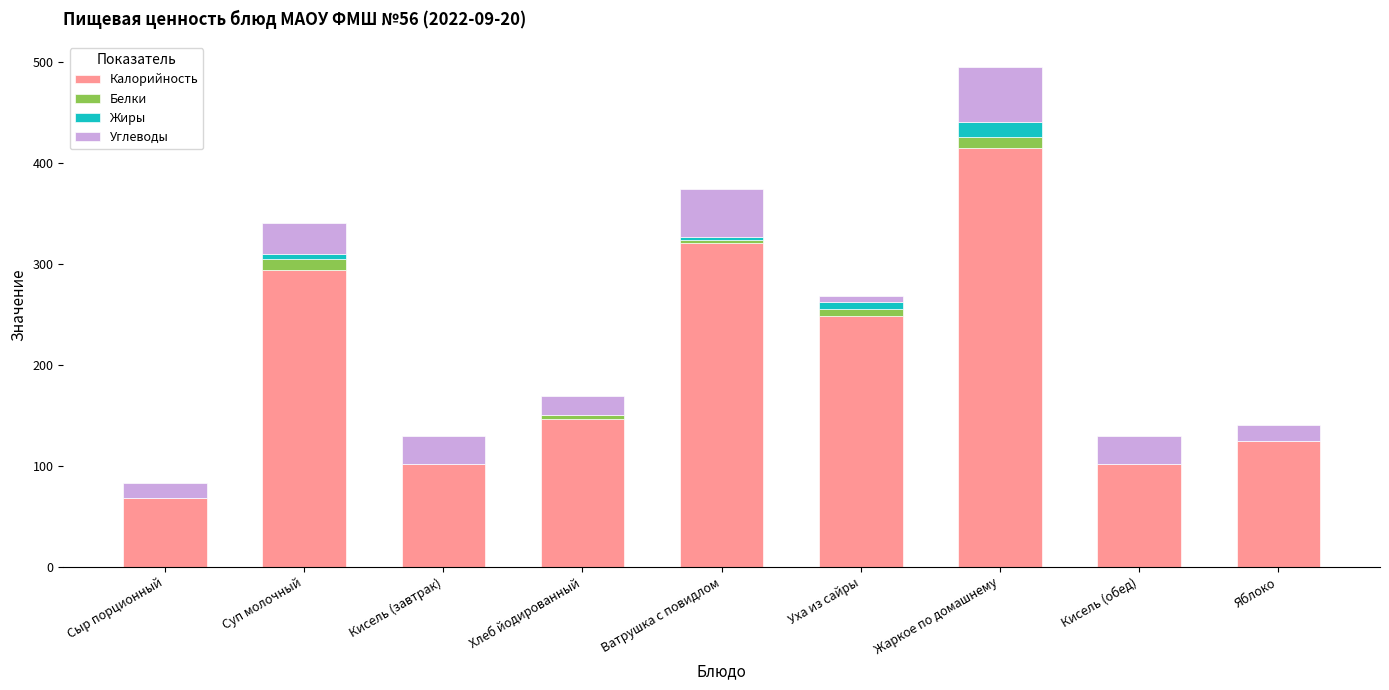

What are all the series names shown in the legend?

Калорийность, Белки, Жиры, Углеводы